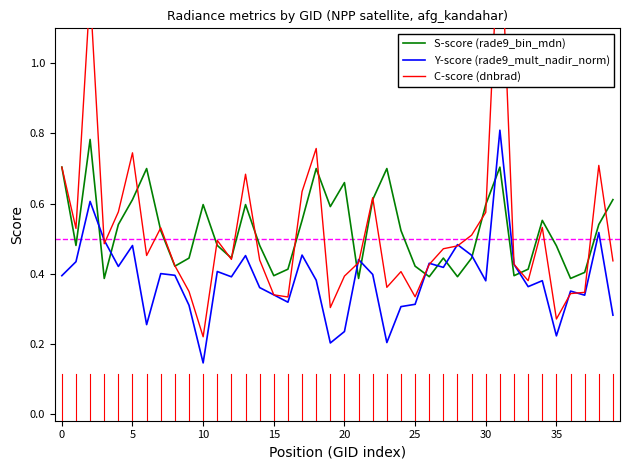

The value of Y-score (rade9_mult_nadir_norm) at 18 is 0.4. True or false?

True